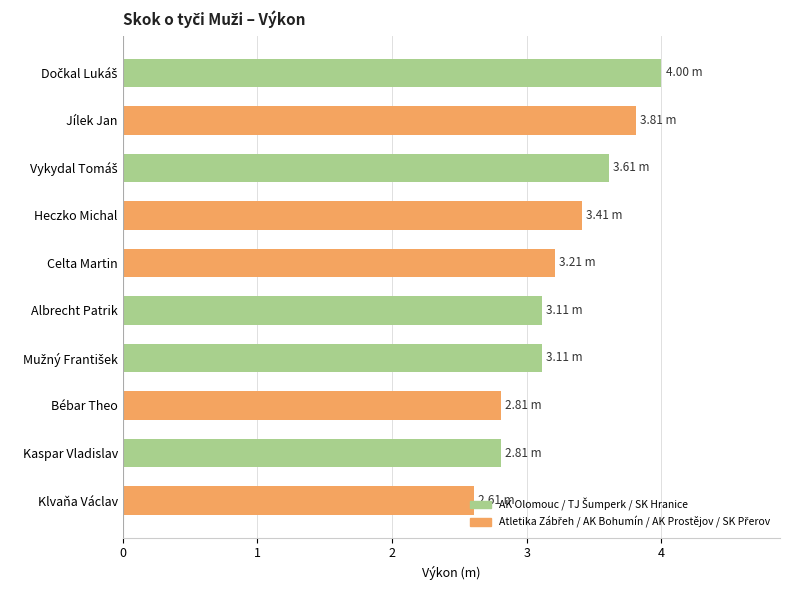

What is the difference between the maximum and second lowest values?

1.2